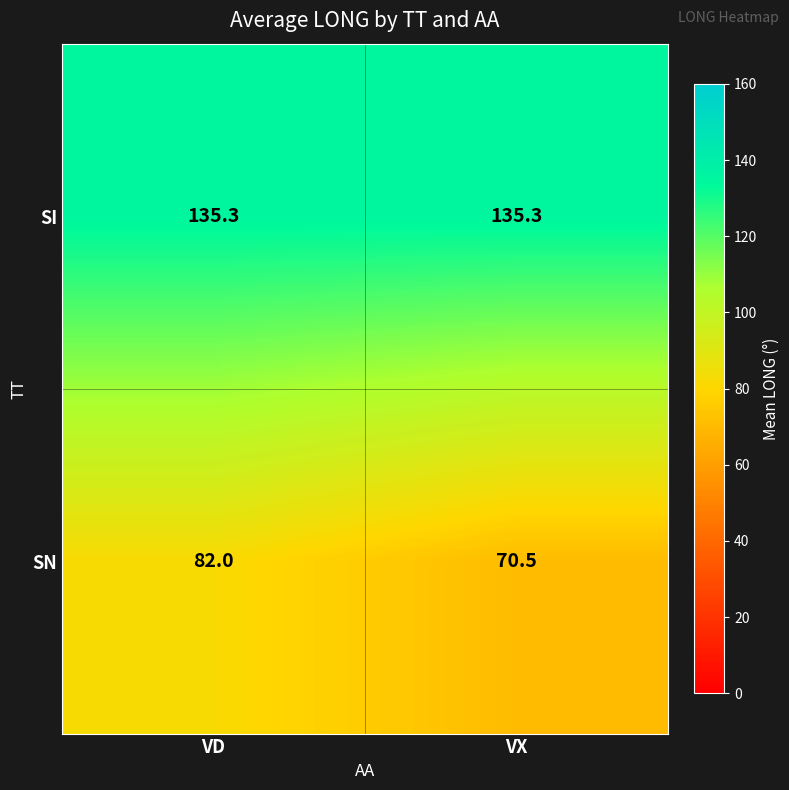

What is the minimum value for SI?

135.3